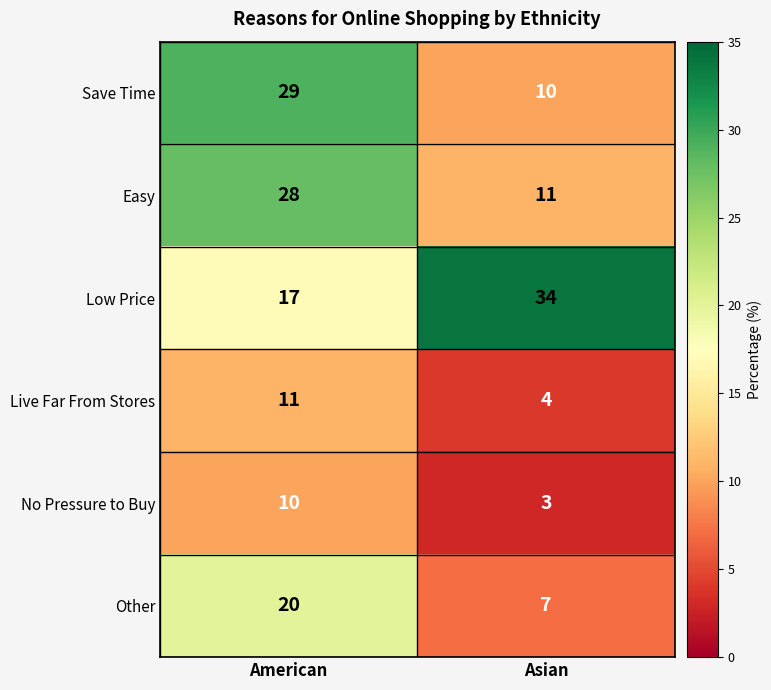

Reading left to right, list all the values displayed in this chart.

Save Time: American=29	Asian=10
Easy: American=28	Asian=11
Low Price: American=17	Asian=34
Live Far From Stores: American=11	Asian=4
No Pressure to Buy: American=10	Asian=3
Other: American=20	Asian=7